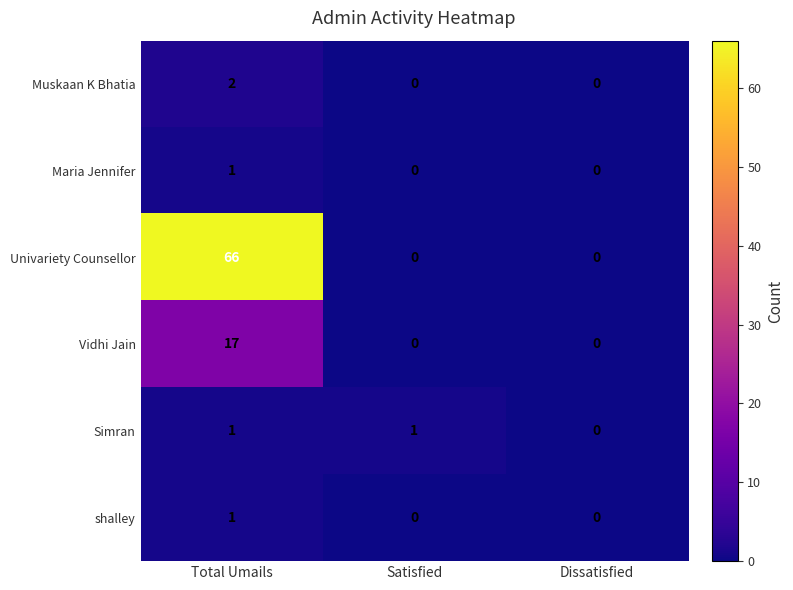

Between Total Umails and Dissatisfied, which series saw the biggest shift?

Univariety Counsellor